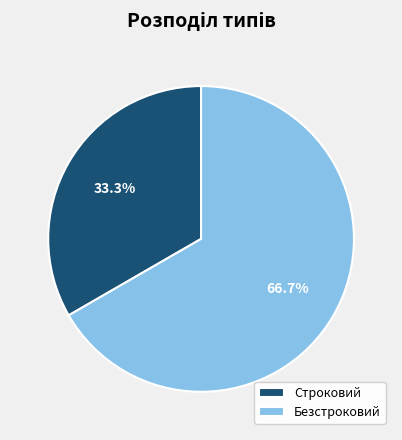

How many slices are in this pie chart?

2